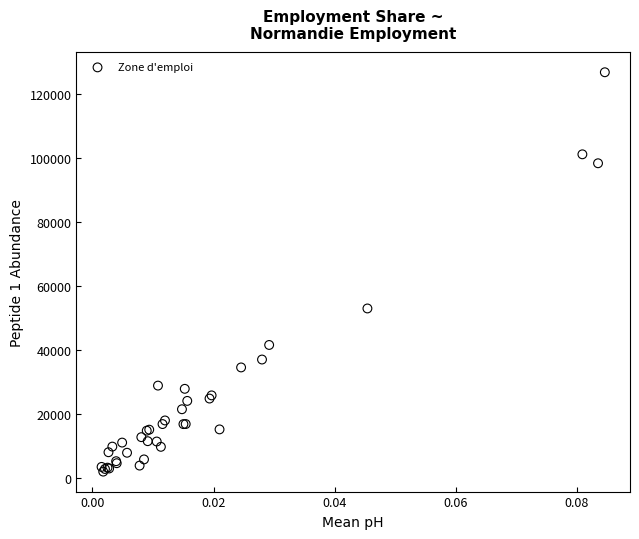

What Y value in the scatter plot is closest to 64390?

52972.9